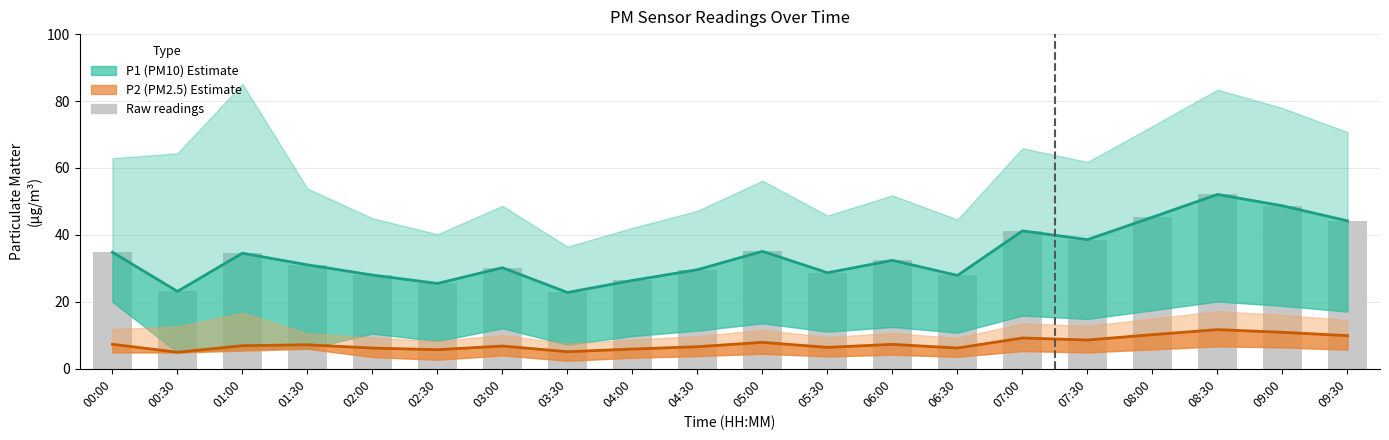

What is the label of the 1st bar from the left?

00:00